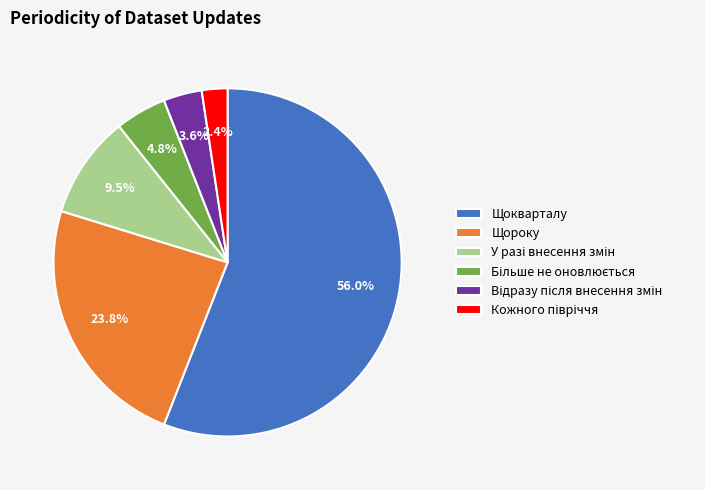

To the nearest percent, what is the difference between the largest and smallest slice percentages?

54%